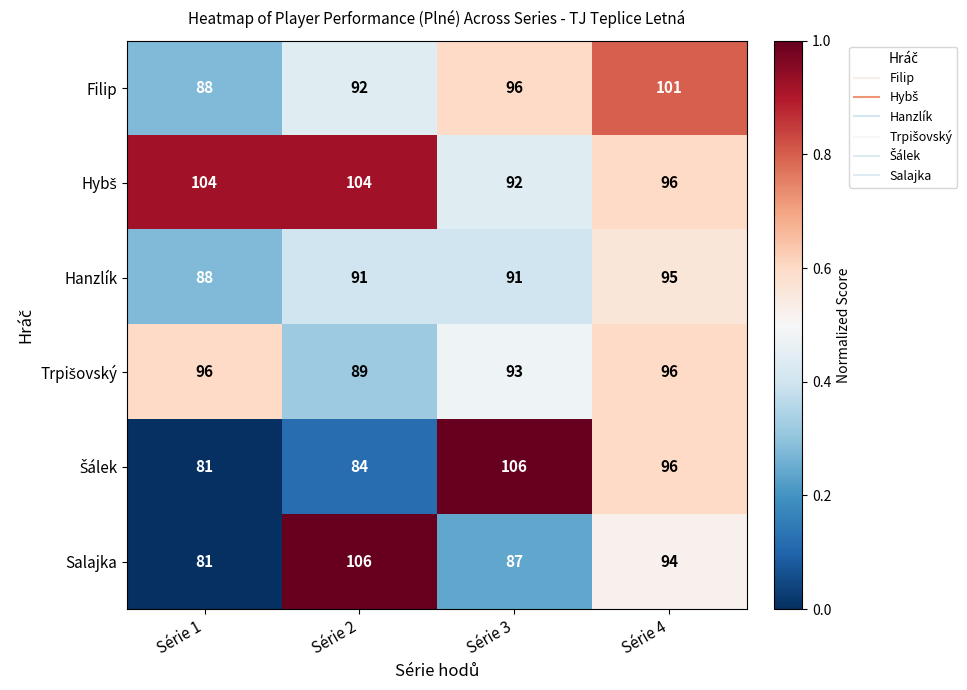

What is the minimum value shown in the chart?

81